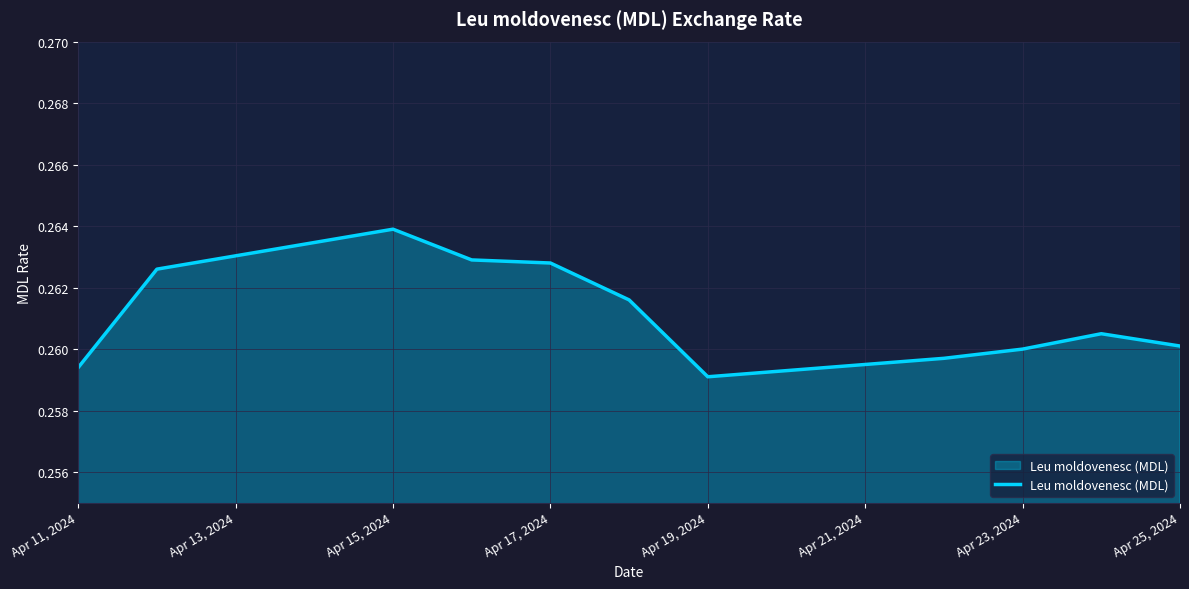

What is the maximum value shown in the chart?

0.3